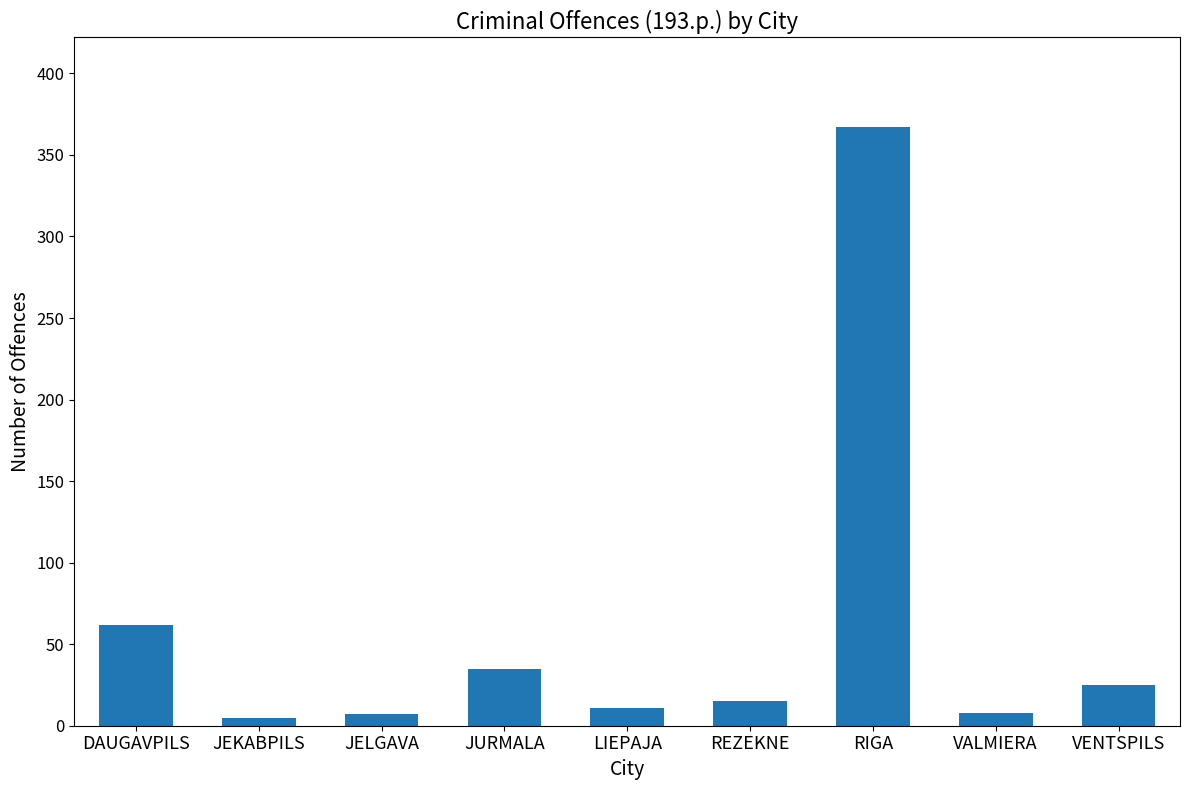

What is the maximum value shown in the chart?

367